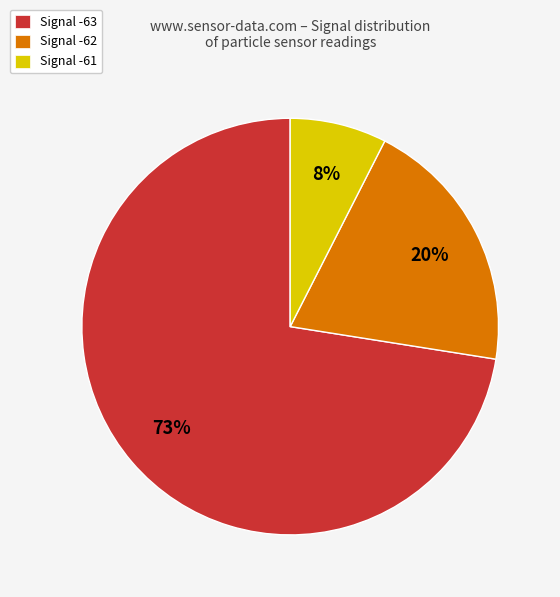

To the nearest percent, what is the average slice percentage?

33%